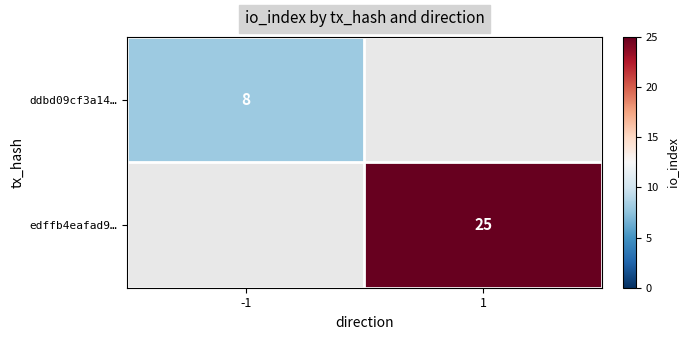

The edffb4eafad9… series shows 25 at 1. True or false?

True